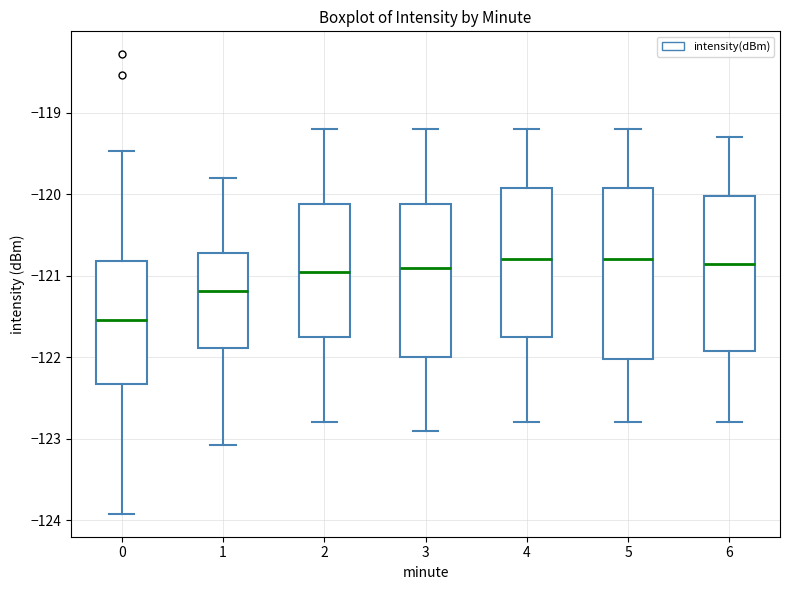

Comparing the boxes themselves (not the whiskers), which one is the tallest?

5